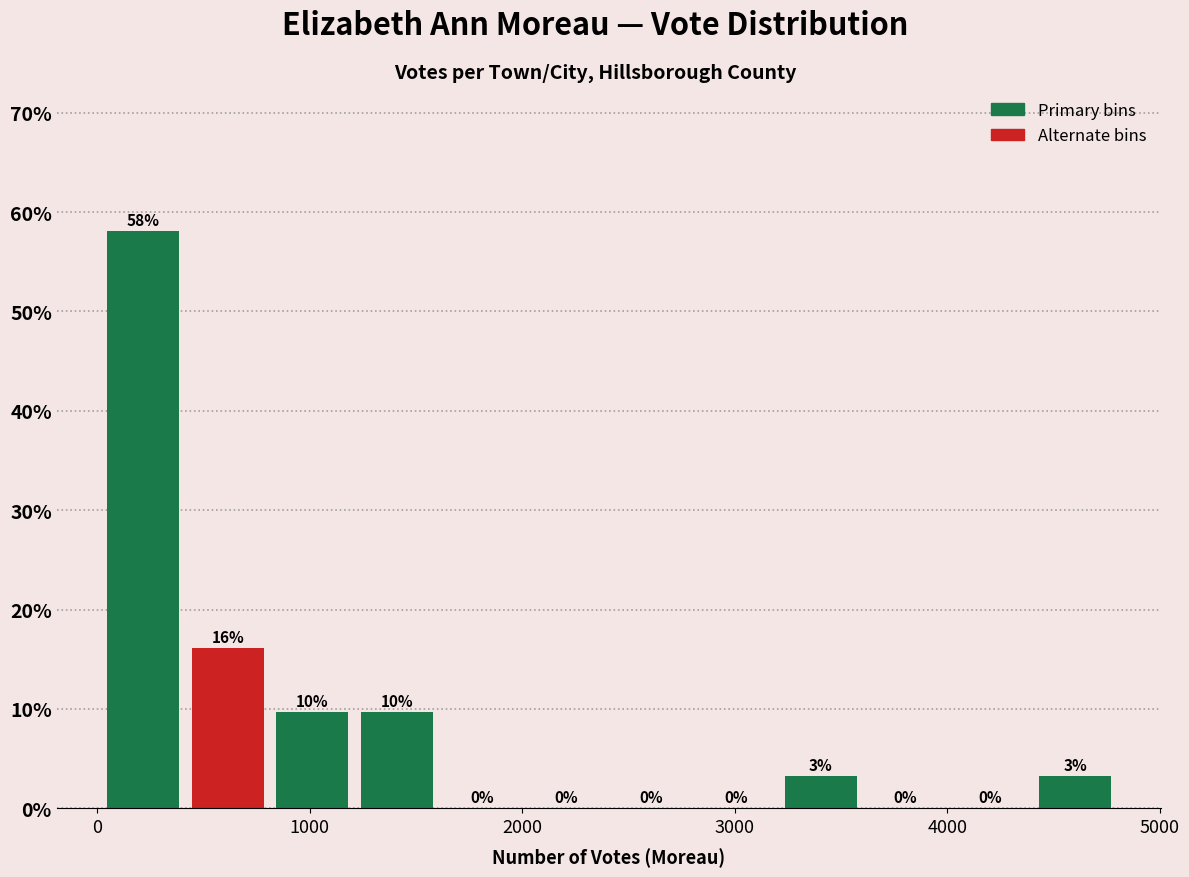

Read against the x-axis, roughly where is the centre of the tallest bar?

200